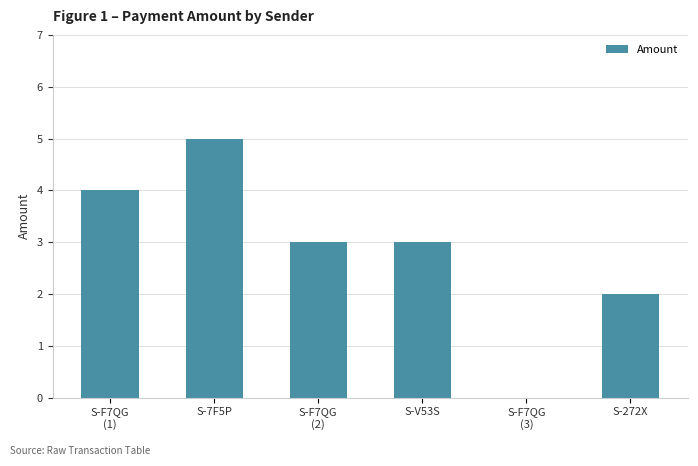

At which category does the chart reach its peak across all series?

S-7F5P